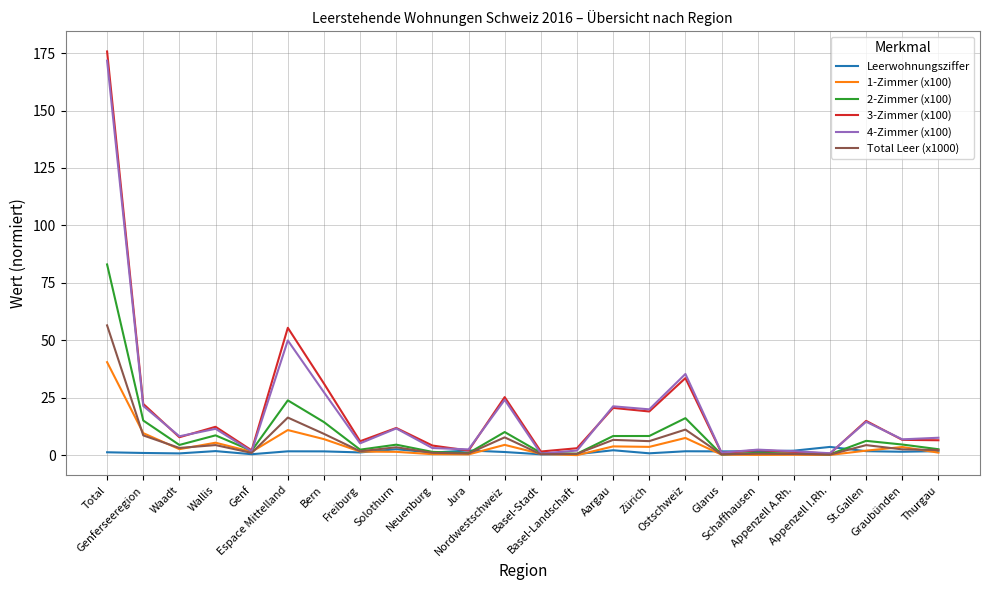

List the series in order of their peak value, highest first.

3-Zimmer (x100), 4-Zimmer (x100), 2-Zimmer (x100), Total Leer (x1000), 1-Zimmer (x100), Leerwohnungsziffer